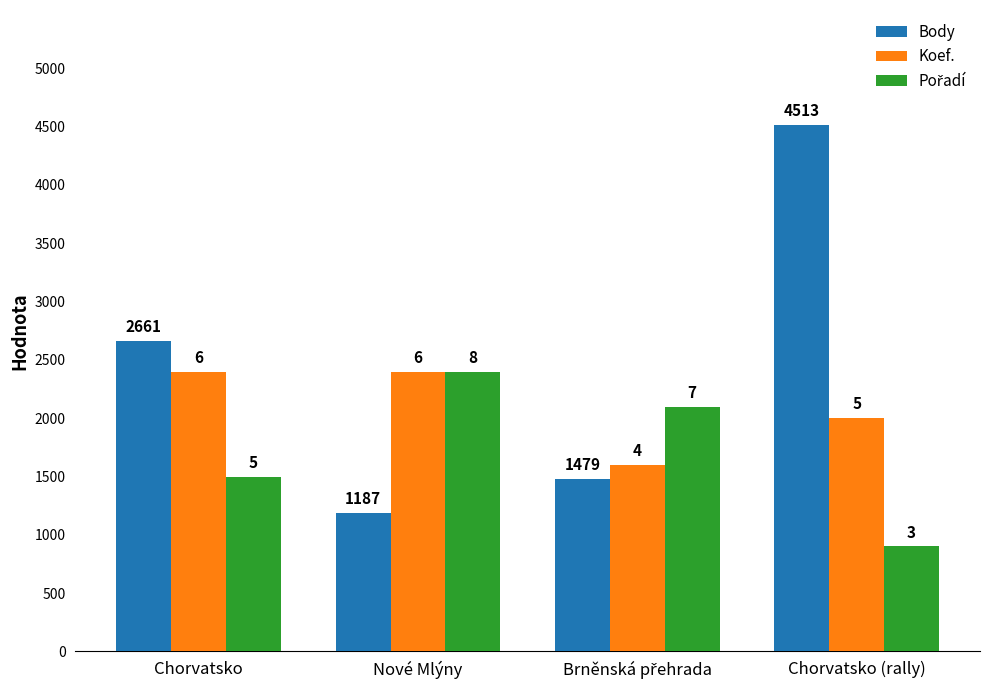

Does the chart contain any negative values?

No